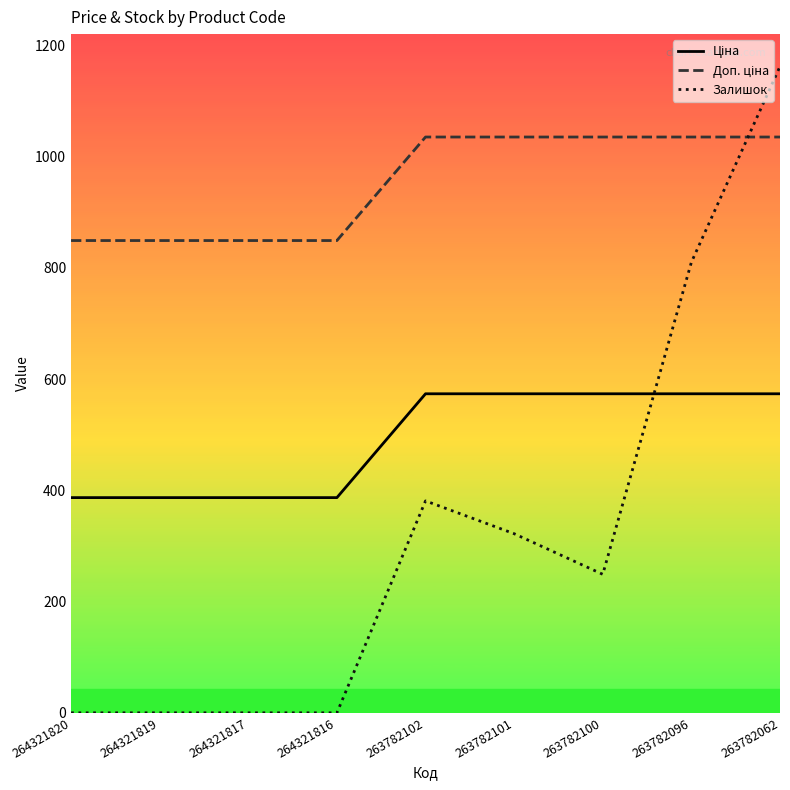

What is the difference between the highest and lowest values at 263782096?

461.6